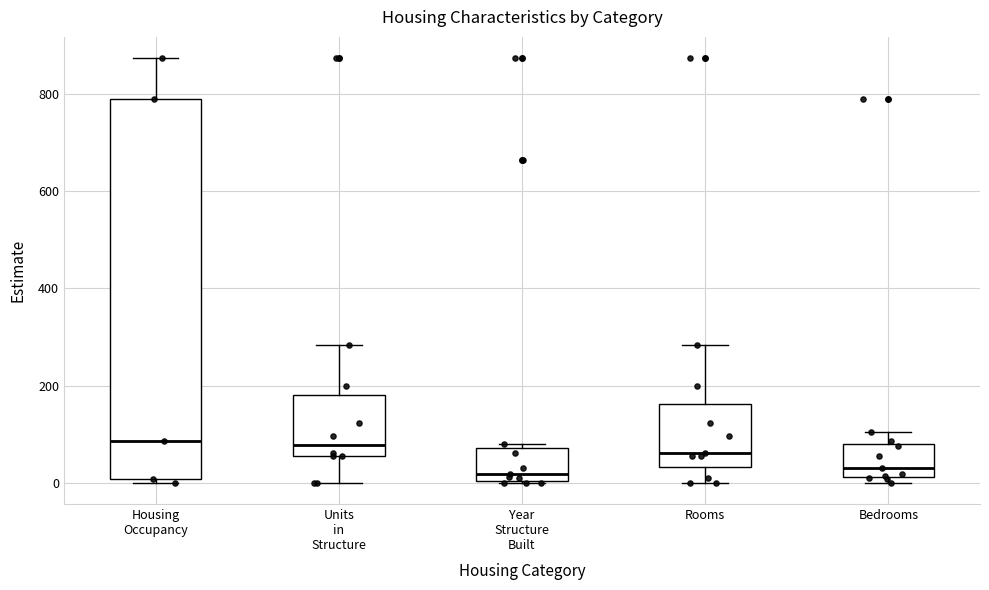

Where does the lower whisker of the box for Rooms end on the y-axis? The values are not printed on the chart, so give them approximately, as read against the axis.

0